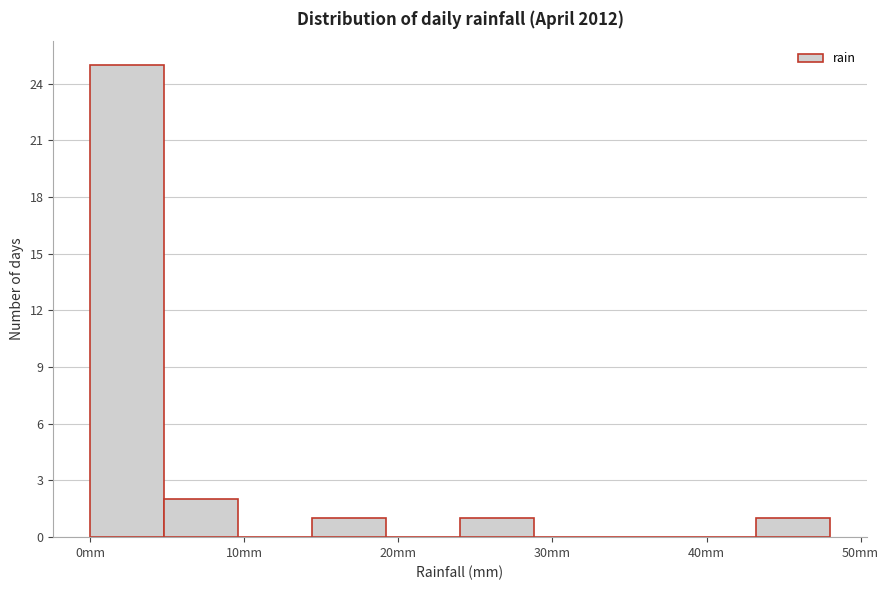

Which range on the x-axis has the tallest bar?

0.0 to 4.8